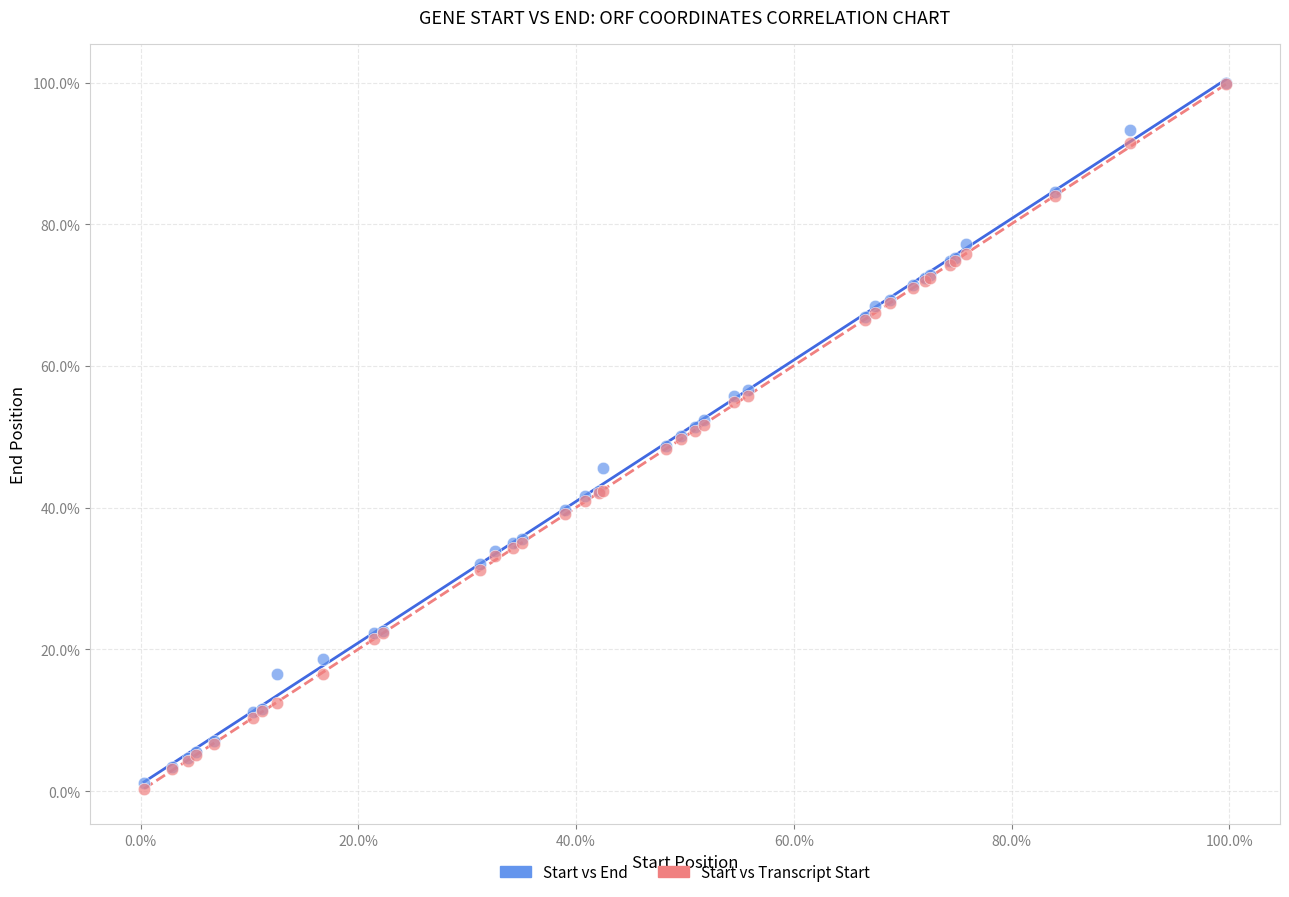

What are all the series names shown in the legend?

Start vs End, Start vs Transcript Start